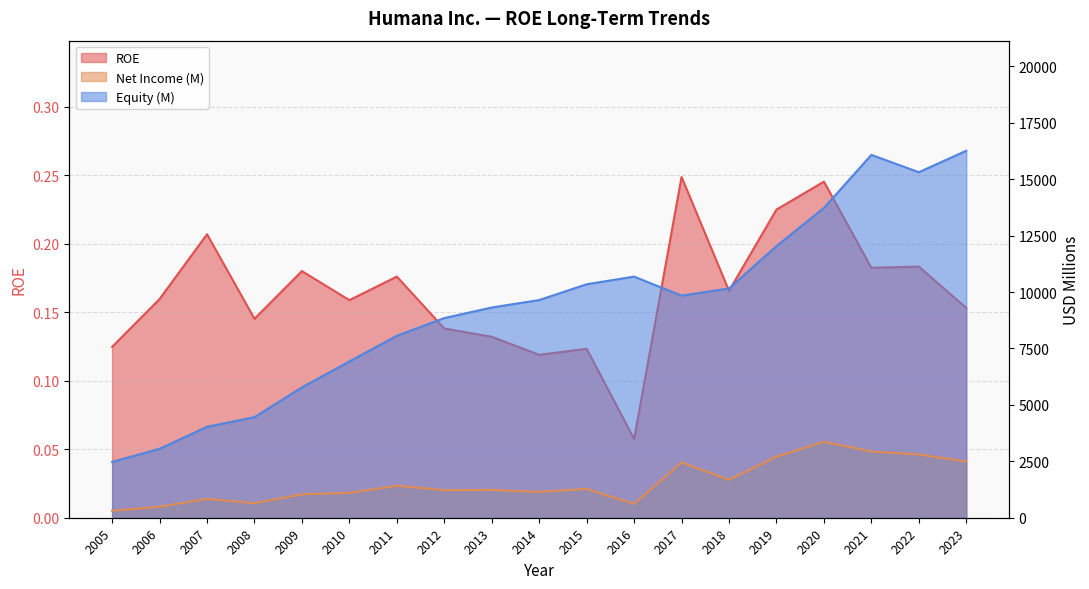

Reading left to right, extract all data points from this chart.

ROE: 0.1	0.2	0.2	0.1	0.2	0.2	0.2	0.1	0.1	0.1	0.1	0.1	0.2	0.2	0.2	0.2	0.2	0.2	0.2
Net Income (M): 308.0	487.0	834.0	647.0	1040.0	1099.0	1419.0	1222.0	1231.0	1147.0	1276.0	614.0	2448.0	1683.0	2707.0	3367.0	2933.0	2806.0	2489.0
Equity (M): 2474.0	3054.0	4029.0	4457.0	5776.0	6924.0	8063.0	8847.0	9316.0	9646.0	10346.0	10685.0	9842.0	10161.0	12037.0	13728.0	16080.0	15311.0	16262.0